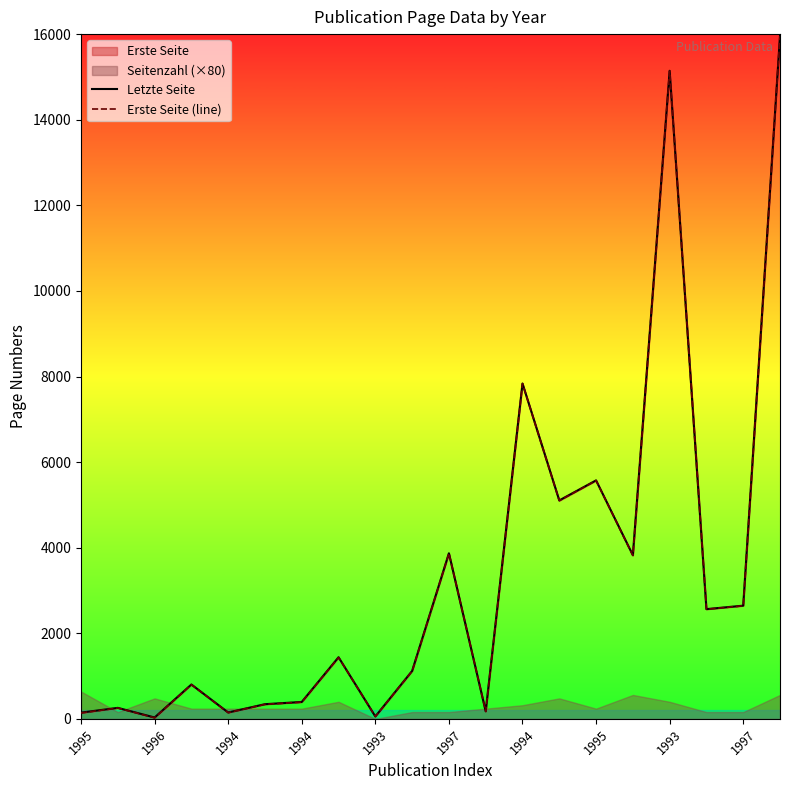

What is the maximum value shown in the chart?

15962